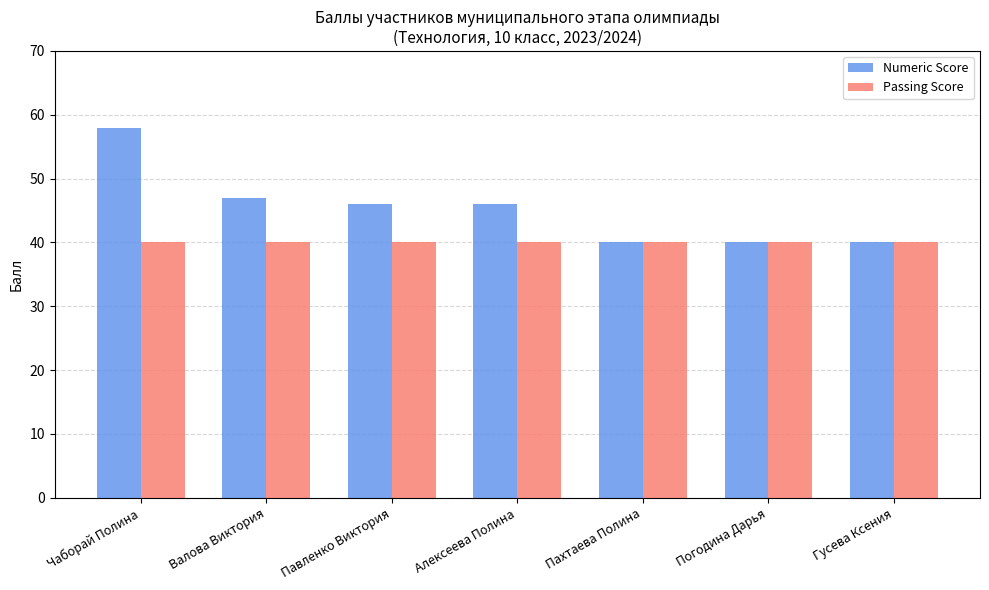

What is the difference between the highest and lowest values at Алексеева Полина?

6